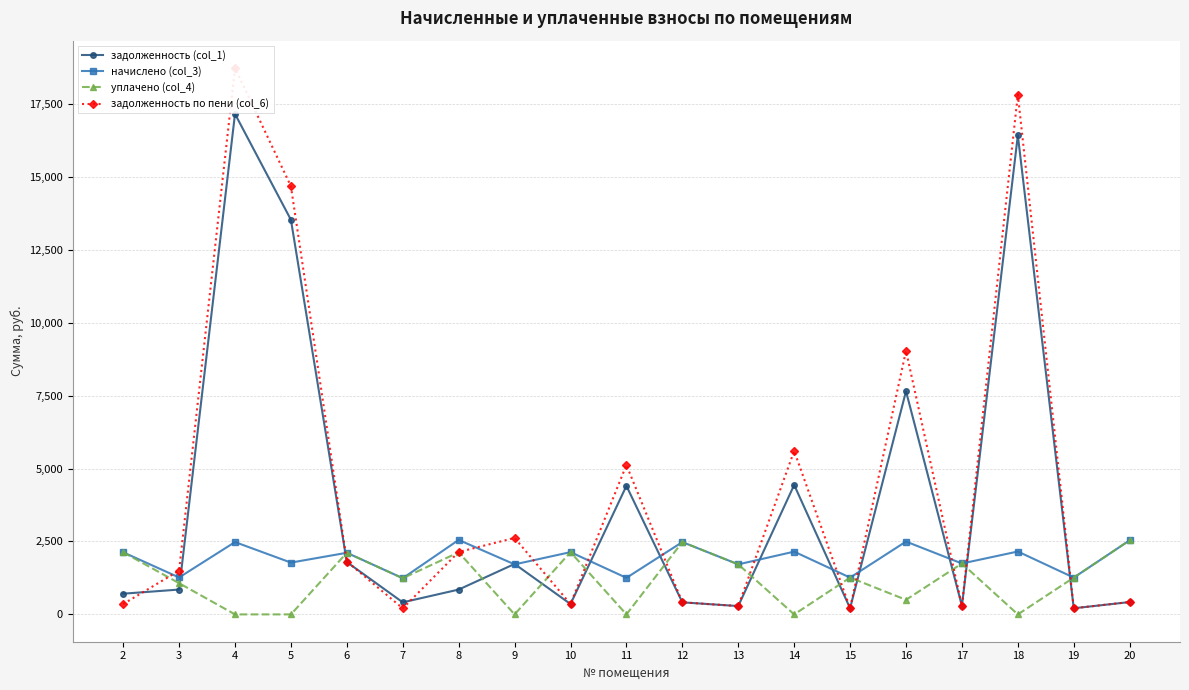

In начислено (col_3), how many points are higher than both neighbors (excluding endpoints)?

8